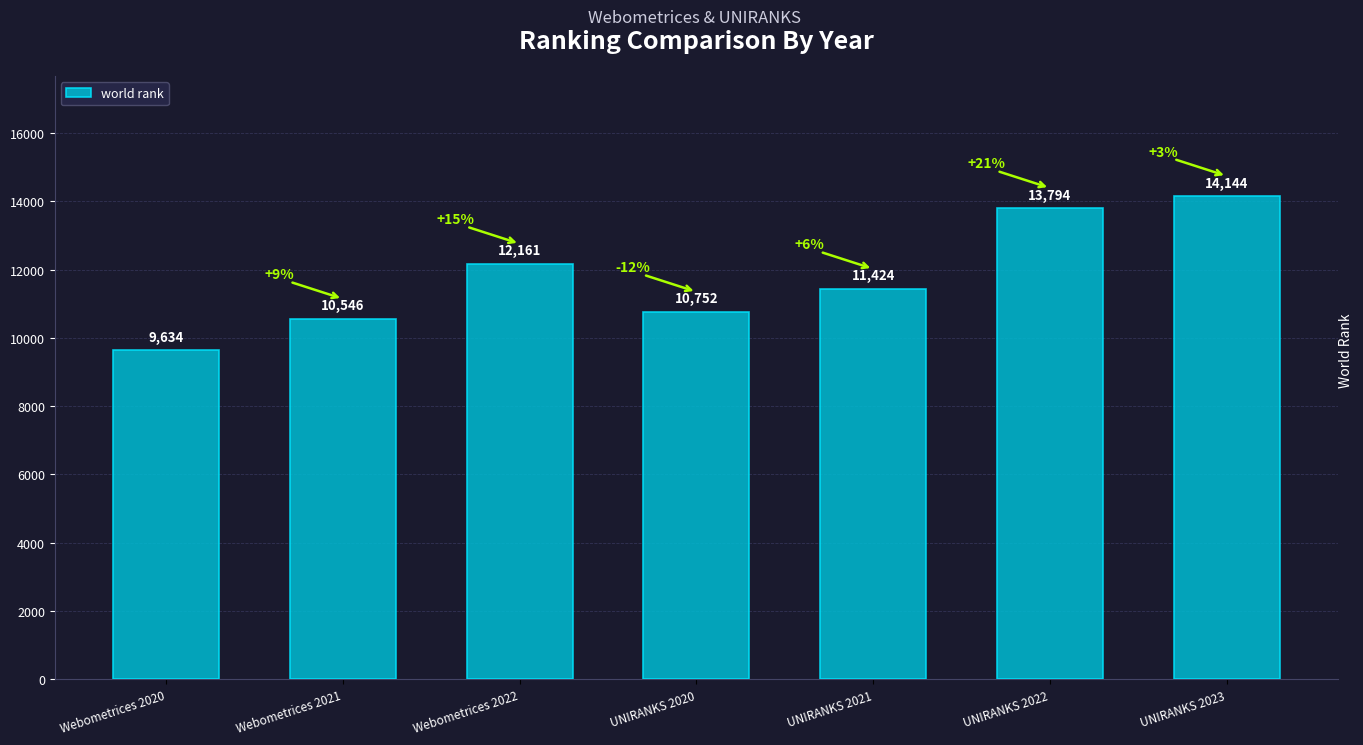

Count the number of categories in the chart.

7